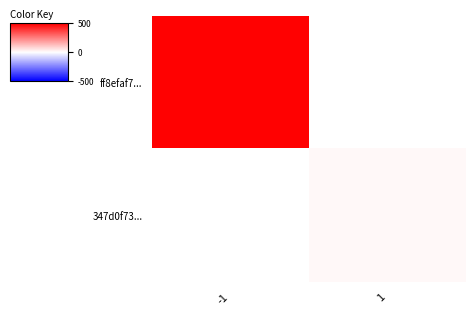

Is it true that 347d0f73... equals 13.0 at 1?

True